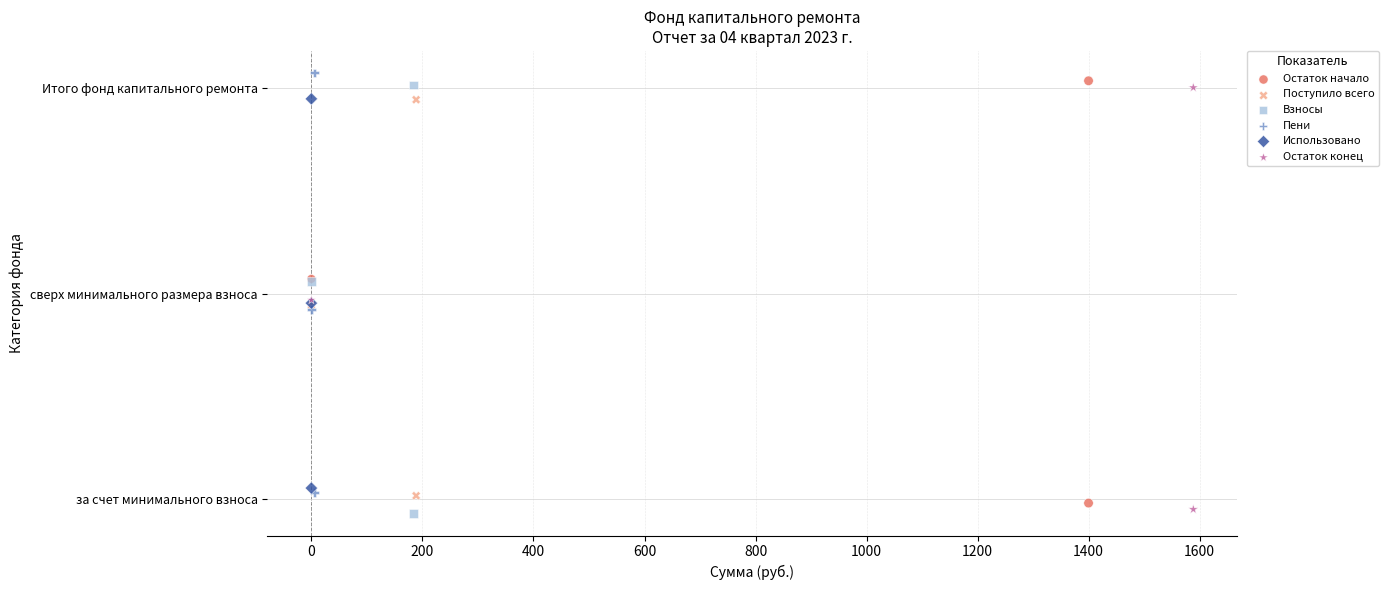

Which series has the widest spread of Y values?

Взносы